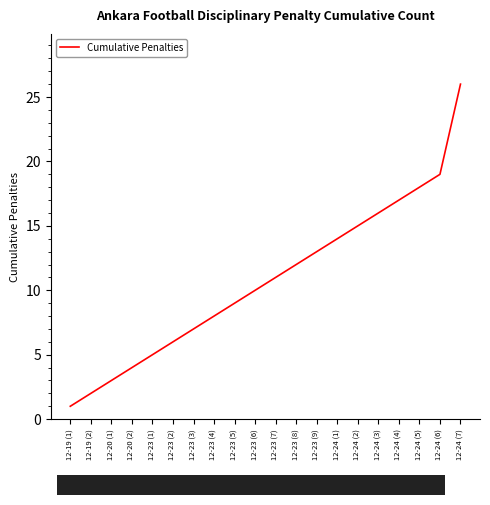

List the labels in order of value, largest first.

12-24 (7), 12-24 (6), 12-24 (5), 12-24 (4), 12-24 (3), 12-24 (2), 12-24 (1), 12-23 (9), 12-23 (8), 12-23 (7), 12-23 (6), 12-23 (5), 12-23 (4), 12-23 (3), 12-23 (2), 12-23 (1), 12-20 (2), 12-20 (1), 12-19 (2), 12-19 (1)